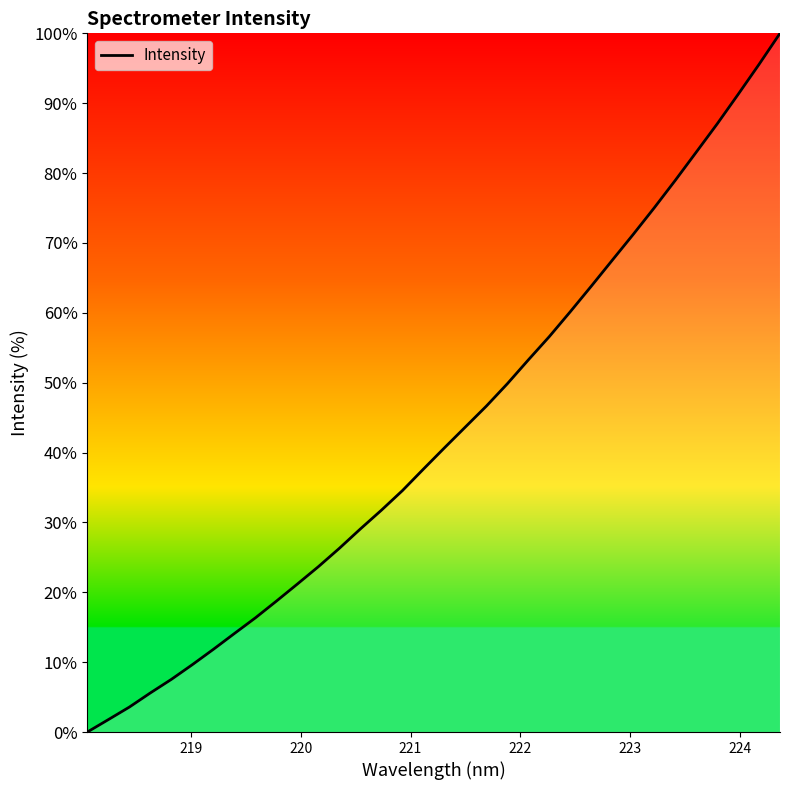

What is the greatest value displayed?

100.0